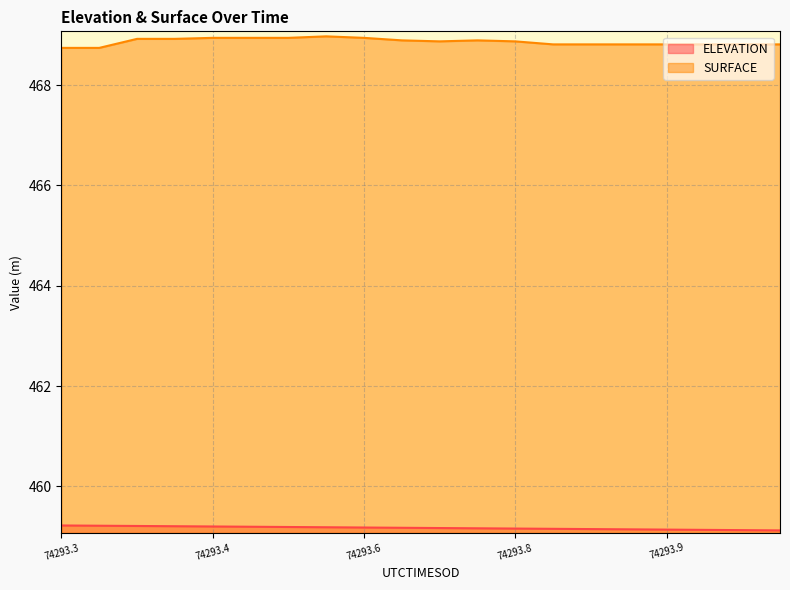

True or false: SURFACE has a value of 655.0 at 74293.3604.

False